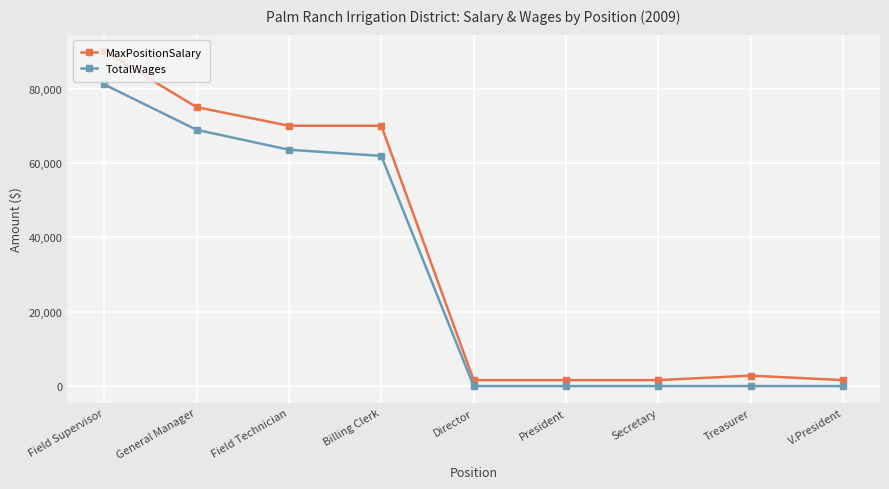

True or false: MaxPositionSalary has more than 0 interior local peaks.

True